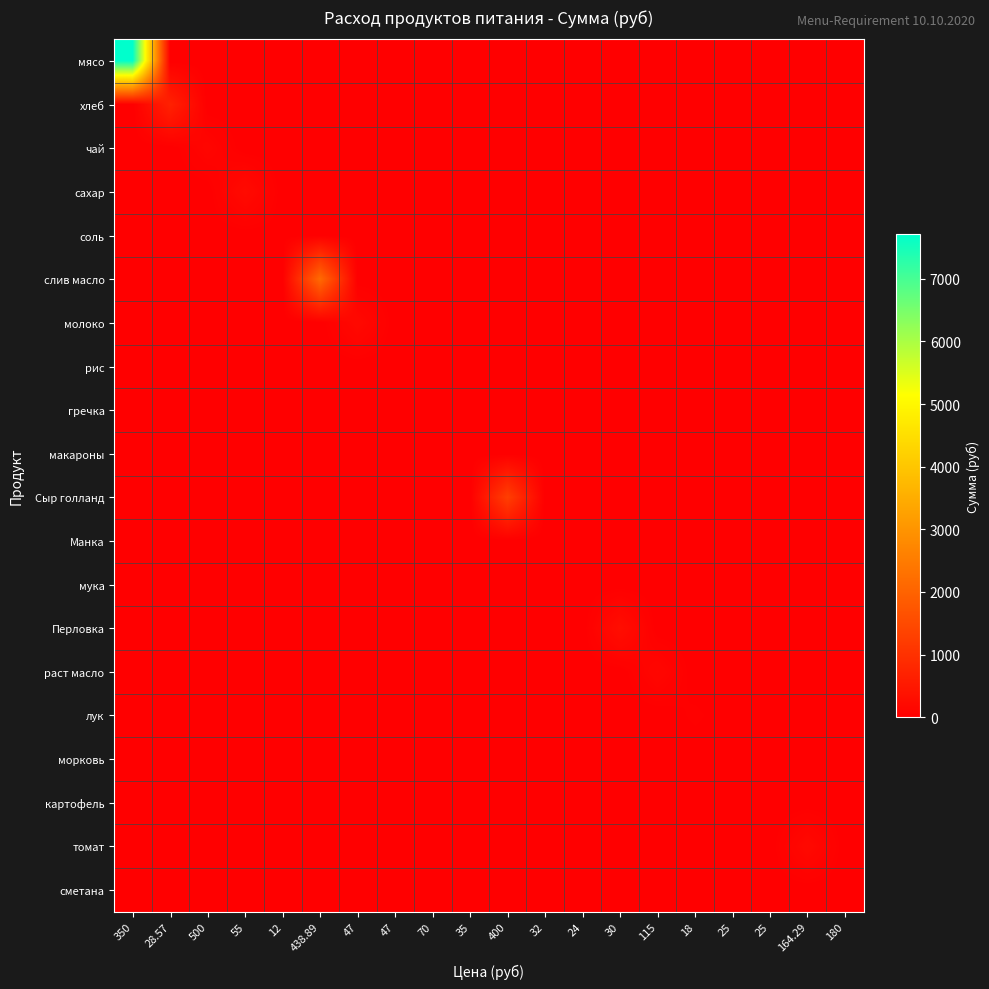

Reading right to left, transcribe all the data shown in this chart.

мясо: 180=0.0	164.29=0.0	25=0.0	25=0.0	18=0.0	115=0.0	30=0.0	24=0.0	32=0.0	400=0.0	35=0.0	70=0.0	47=0.0	47=0.0	438.89=0.0	12=0.0	55=0.0	500=0.0	28.57=0.0	350=7717.5
хлеб: 180=0.0	164.29=0.0	25=0.0	25=0.0	18=0.0	115=0.0	30=0.0	24=0.0	32=0.0	400=0.0	35=0.0	70=0.0	47=0.0	47=0.0	438.89=0.0	12=0.0	55=0.0	500=0.0	28.57=679.0	350=0.0
чай: 180=0.0	164.29=0.0	25=0.0	25=0.0	18=0.0	115=0.0	30=0.0	24=0.0	32=0.0	400=0.0	35=0.0	70=0.0	47=0.0	47=0.0	438.89=0.0	12=0.0	55=0.0	500=122.5	28.57=0.0	350=0.0
сахар: 180=0.0	164.29=0.0	25=0.0	25=0.0	18=0.0	115=0.0	30=0.0	24=0.0	32=0.0	400=0.0	35=0.0	70=0.0	47=0.0	47=0.0	438.89=0.0	12=0.0	55=229.1	500=0.0	28.57=0.0	350=0.0
соль: 180=0.0	164.29=0.0	25=0.0	25=0.0	18=0.0	115=0.0	30=0.0	24=0.0	32=0.0	400=0.0	35=0.0	70=0.0	47=0.0	47=0.0	438.89=0.0	12=11.8	55=0.0	500=0.0	28.57=0.0	350=0.0
слив масло: 180=0.0	164.29=0.0	25=0.0	25=0.0	18=0.0	115=0.0	30=0.0	24=0.0	32=0.0	400=0.0	35=0.0	70=0.0	47=0.0	47=0.0	438.89=2150.6	12=0.0	55=0.0	500=0.0	28.57=0.0	350=0.0
молоко: 180=0.0	164.29=0.0	25=0.0	25=0.0	18=0.0	115=0.0	30=0.0	24=0.0	32=0.0	400=0.0	35=0.0	70=0.0	47=0.0	47=195.8	438.89=0.0	12=0.0	55=0.0	500=0.0	28.57=0.0	350=0.0
рис: 180=0.0	164.29=0.0	25=0.0	25=0.0	18=0.0	115=0.0	30=0.0	24=0.0	32=0.0	400=0.0	35=0.0	70=0.0	47=0.0	47=0.0	438.89=0.0	12=0.0	55=0.0	500=0.0	28.57=0.0	350=0.0
гречка: 180=0.0	164.29=0.0	25=0.0	25=0.0	18=0.0	115=0.0	30=0.0	24=0.0	32=0.0	400=0.0	35=0.0	70=0.0	47=0.0	47=0.0	438.89=0.0	12=0.0	55=0.0	500=0.0	28.57=0.0	350=0.0
макароны: 180=0.0	164.29=0.0	25=0.0	25=0.0	18=0.0	115=0.0	30=0.0	24=0.0	32=0.0	400=0.0	35=0.0	70=0.0	47=0.0	47=0.0	438.89=0.0	12=0.0	55=0.0	500=0.0	28.57=0.0	350=0.0
Сыр голланд: 180=0.0	164.29=0.0	25=0.0	25=0.0	18=0.0	115=0.0	30=0.0	24=0.0	32=0.0	400=1274.0	35=0.0	70=0.0	47=0.0	47=0.0	438.89=0.0	12=0.0	55=0.0	500=0.0	28.57=0.0	350=0.0
Манка: 180=0.0	164.29=0.0	25=0.0	25=0.0	18=0.0	115=0.0	30=0.0	24=0.0	32=0.0	400=0.0	35=0.0	70=0.0	47=0.0	47=0.0	438.89=0.0	12=0.0	55=0.0	500=0.0	28.57=0.0	350=0.0
мука: 180=0.0	164.29=0.0	25=0.0	25=0.0	18=0.0	115=0.0	30=0.0	24=0.0	32=0.0	400=0.0	35=0.0	70=0.0	47=0.0	47=0.0	438.89=0.0	12=0.0	55=0.0	500=0.0	28.57=0.0	350=0.0
Перловка: 180=0.0	164.29=0.0	25=0.0	25=0.0	18=0.0	115=0.0	30=294.0	24=0.0	32=0.0	400=0.0	35=0.0	70=0.0	47=0.0	47=0.0	438.89=0.0	12=0.0	55=0.0	500=0.0	28.57=0.0	350=0.0
раст масло: 180=0.0	164.29=0.0	25=0.0	25=0.0	18=0.0	115=140.9	30=0.0	24=0.0	32=0.0	400=0.0	35=0.0	70=0.0	47=0.0	47=0.0	438.89=0.0	12=0.0	55=0.0	500=0.0	28.57=0.0	350=0.0
лук: 180=0.0	164.29=0.0	25=0.0	25=0.0	18=39.7	115=0.0	30=0.0	24=0.0	32=0.0	400=0.0	35=0.0	70=0.0	47=0.0	47=0.0	438.89=0.0	12=0.0	55=0.0	500=0.0	28.57=0.0	350=0.0
морковь: 180=0.0	164.29=0.0	25=0.0	25=30.6	18=0.0	115=0.0	30=0.0	24=0.0	32=0.0	400=0.0	35=0.0	70=0.0	47=0.0	47=0.0	438.89=0.0	12=0.0	55=0.0	500=0.0	28.57=0.0	350=0.0
картофель: 180=0.0	164.29=0.0	25=0.0	25=0.0	18=0.0	115=0.0	30=0.0	24=0.0	32=0.0	400=0.0	35=0.0	70=0.0	47=0.0	47=0.0	438.89=0.0	12=0.0	55=0.0	500=0.0	28.57=0.0	350=0.0
томат: 180=0.0	164.29=201.3	25=0.0	25=0.0	18=0.0	115=0.0	30=0.0	24=0.0	32=0.0	400=0.0	35=0.0	70=0.0	47=0.0	47=0.0	438.89=0.0	12=0.0	55=0.0	500=0.0	28.57=0.0	350=0.0
сметана: 180=0.0	164.29=0.0	25=0.0	25=0.0	18=0.0	115=0.0	30=0.0	24=0.0	32=0.0	400=0.0	35=0.0	70=0.0	47=0.0	47=0.0	438.89=0.0	12=0.0	55=0.0	500=0.0	28.57=0.0	350=0.0